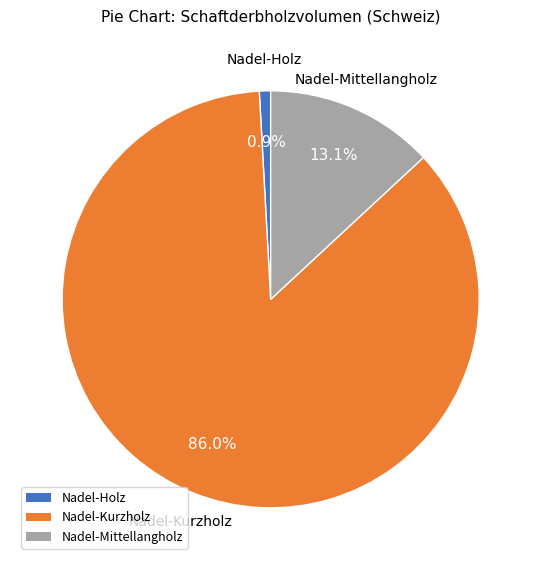

Does any single category account for the majority?

Yes